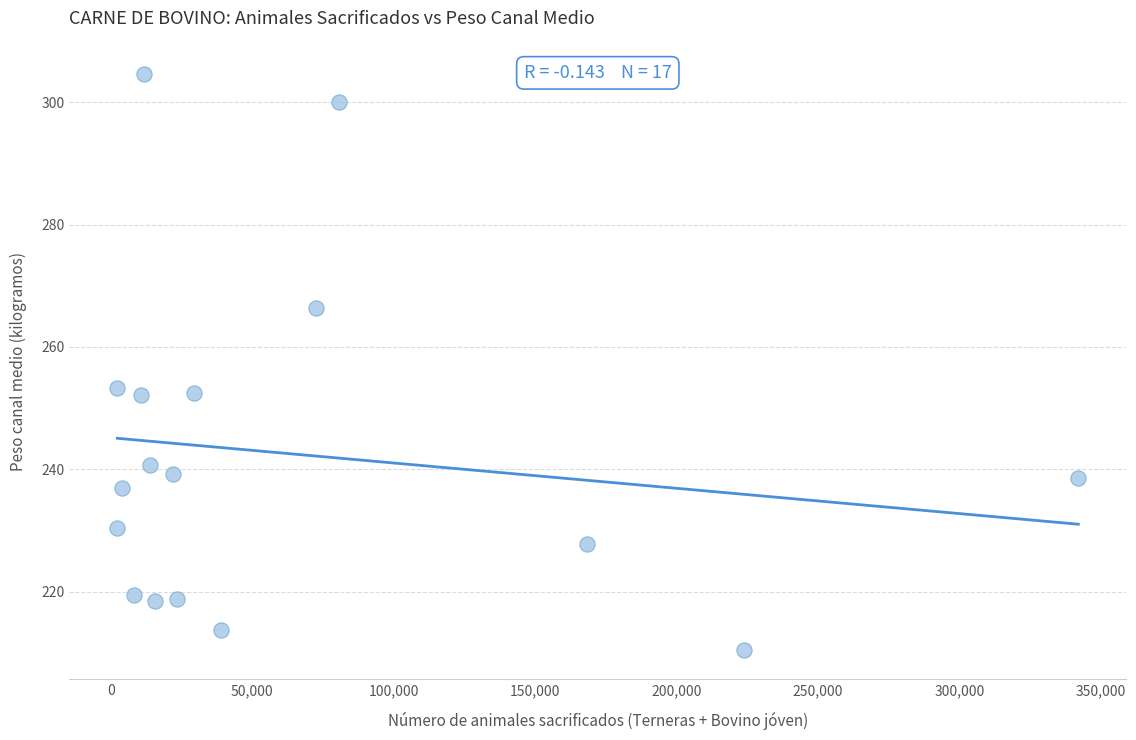

What is the range of X values (max minus min)?

339736.0